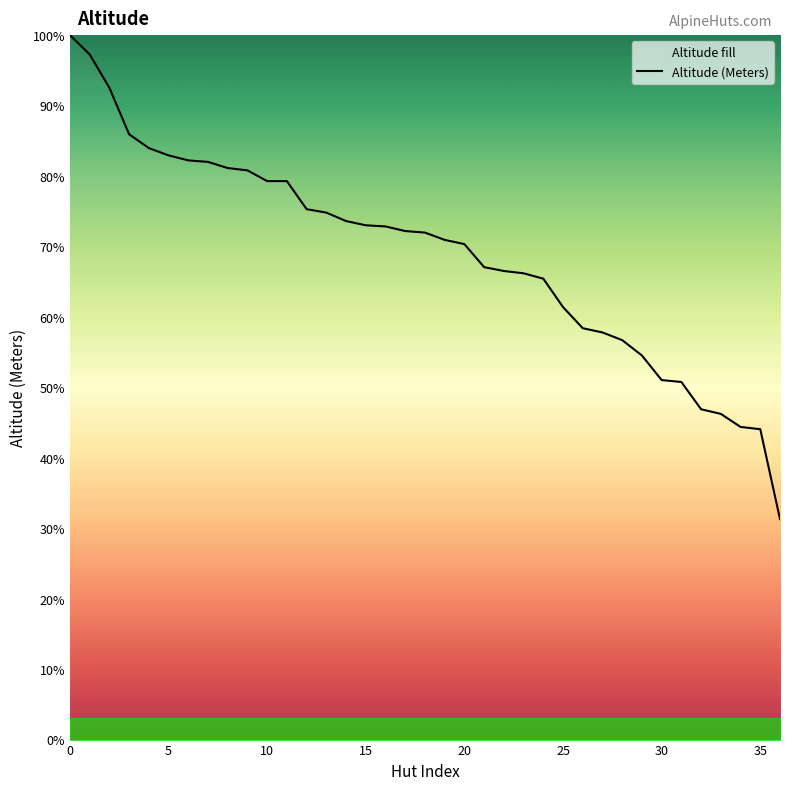

Between 19 and 25, which is larger?

19